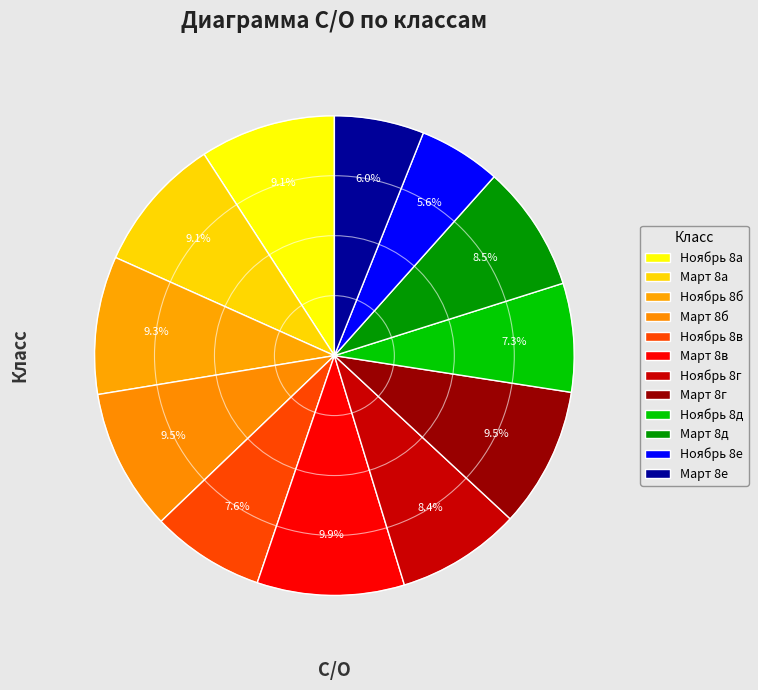

Count the number of slices in the pie.

12